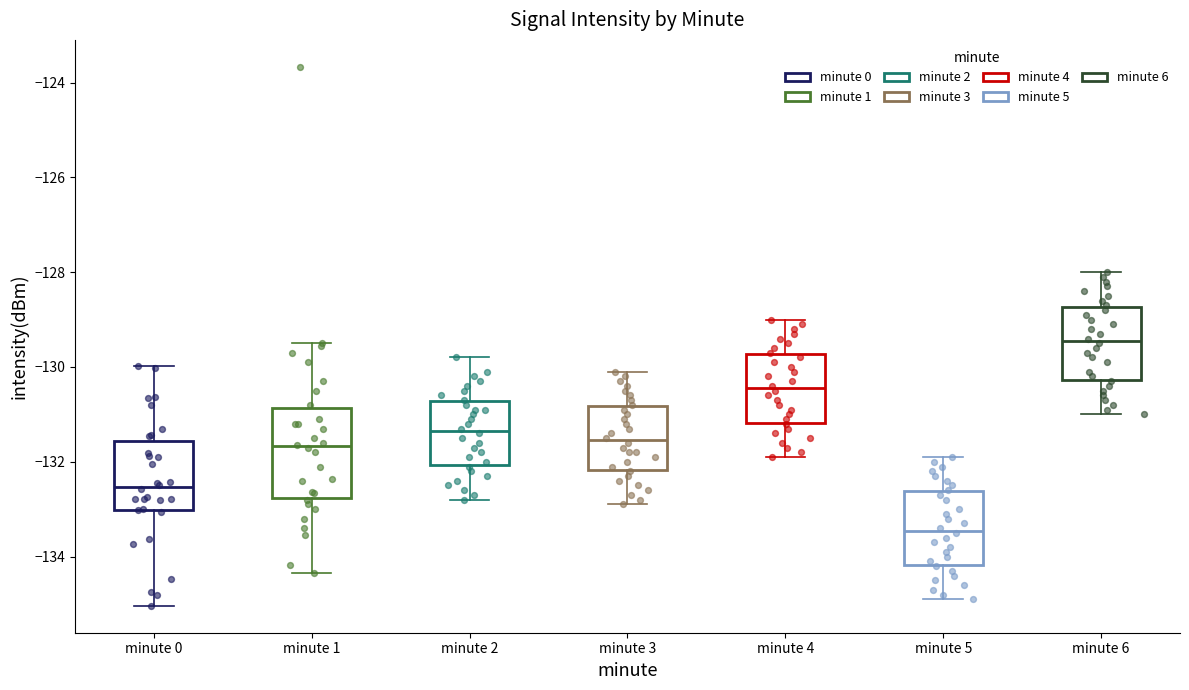

Which box's median line is the lowest?

minute 5